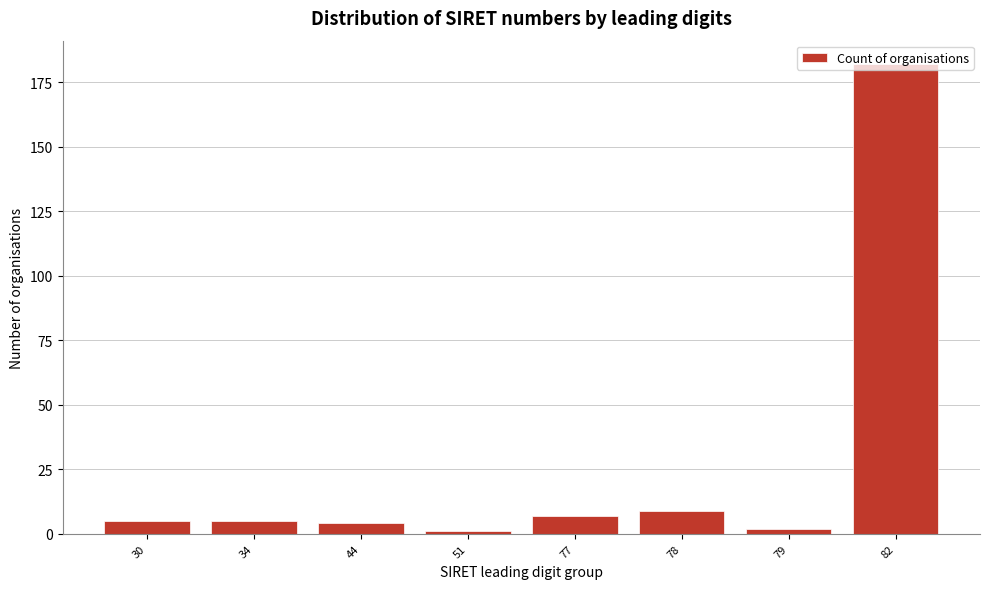

At which category does the chart reach its peak across all series?

82